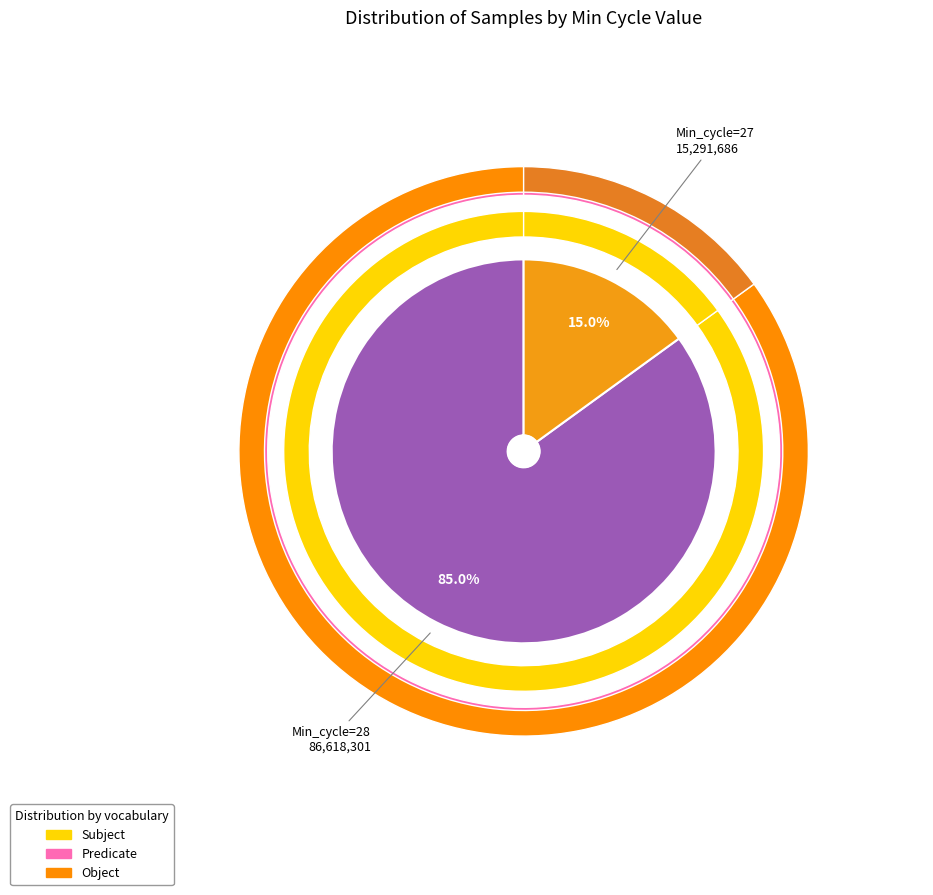

Which slice is the largest?

28